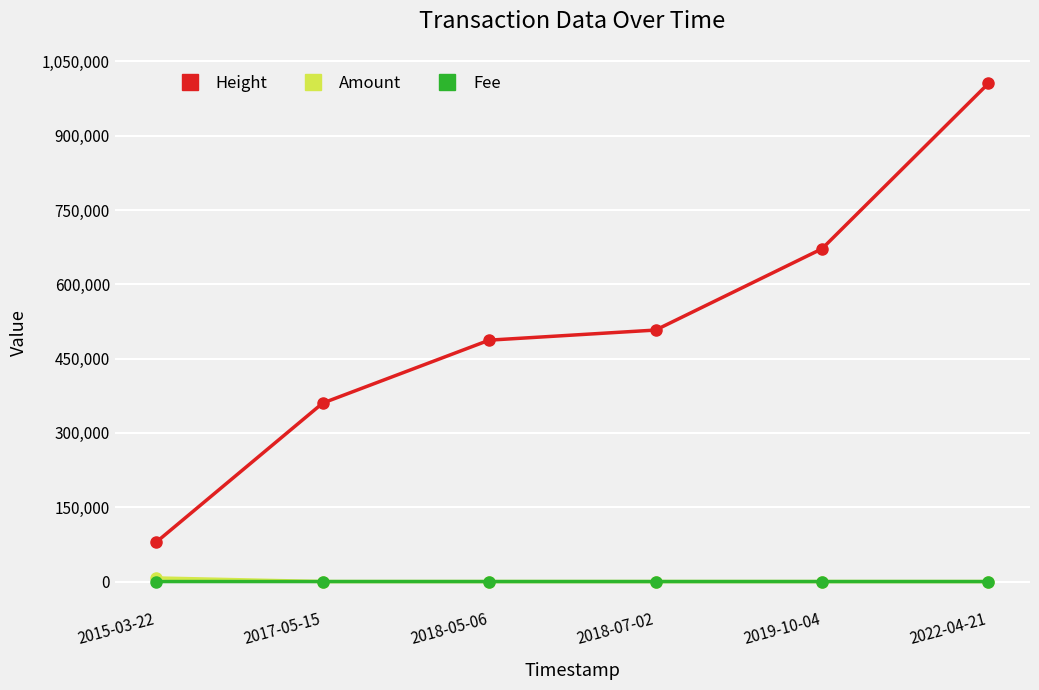

What is the greatest value displayed?

1005560.0